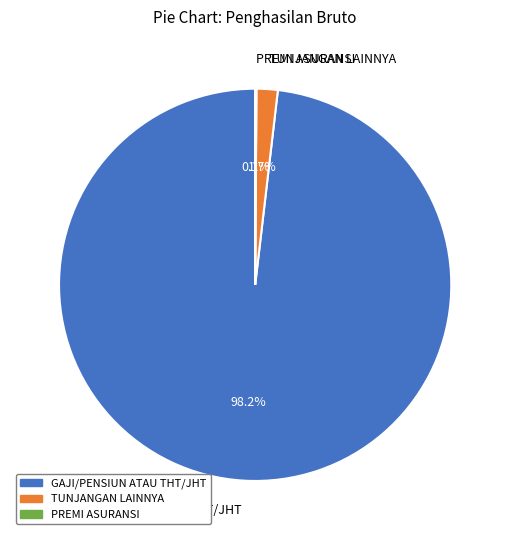

What percentage is NOT represented by TUNJANGAN LAINNYA?

98.3%